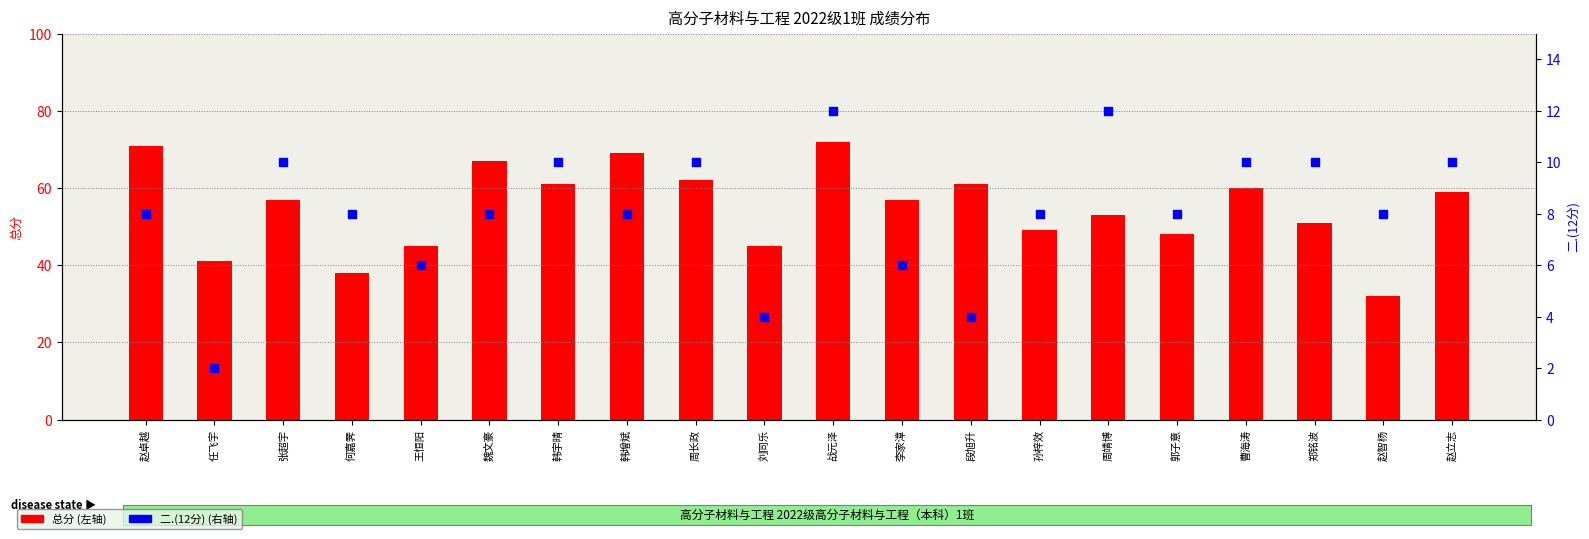

Which series has the largest total across all categories?

总分